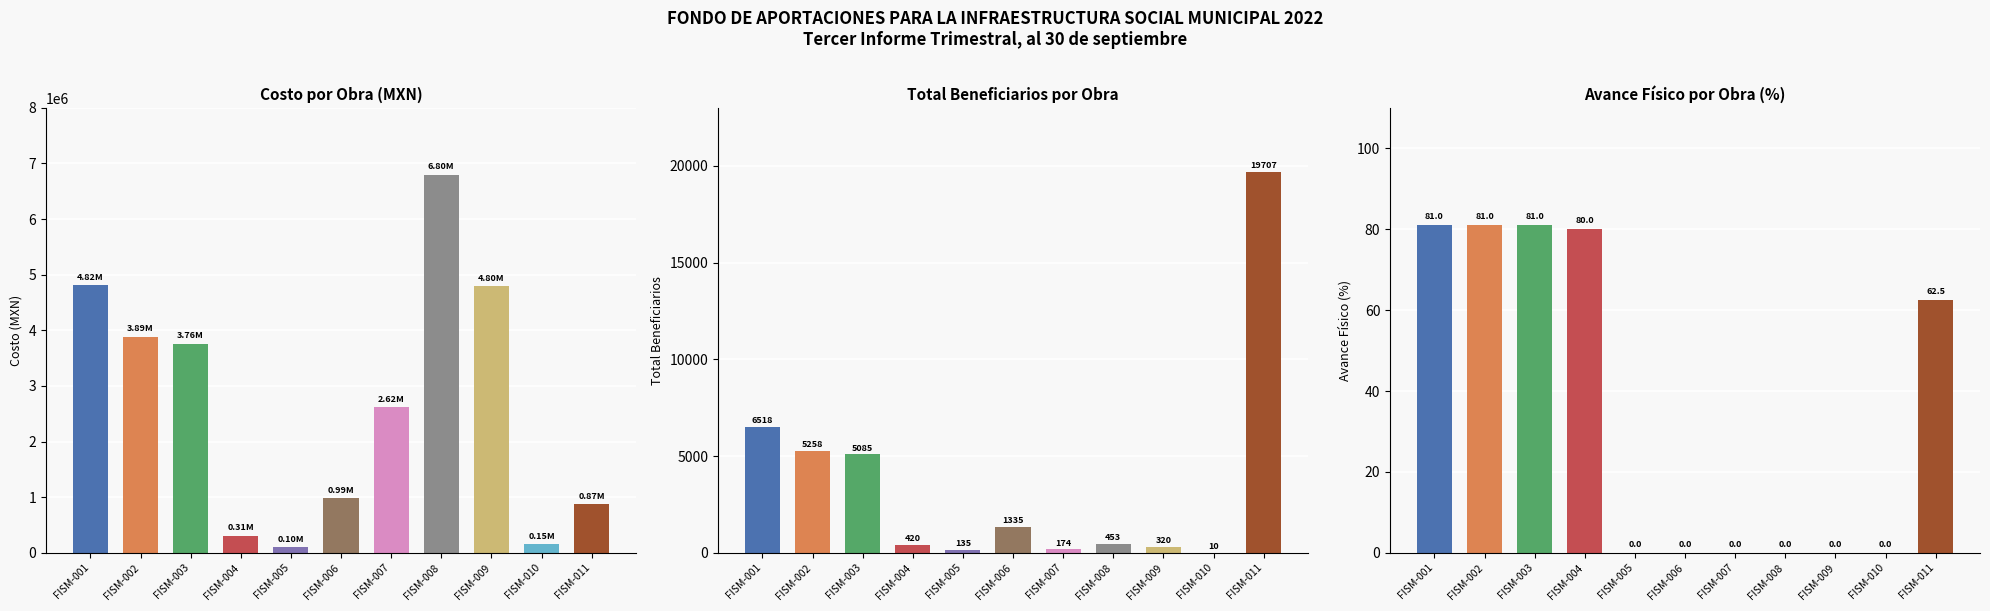

Which series has the largest range (max minus min)?

COSTO